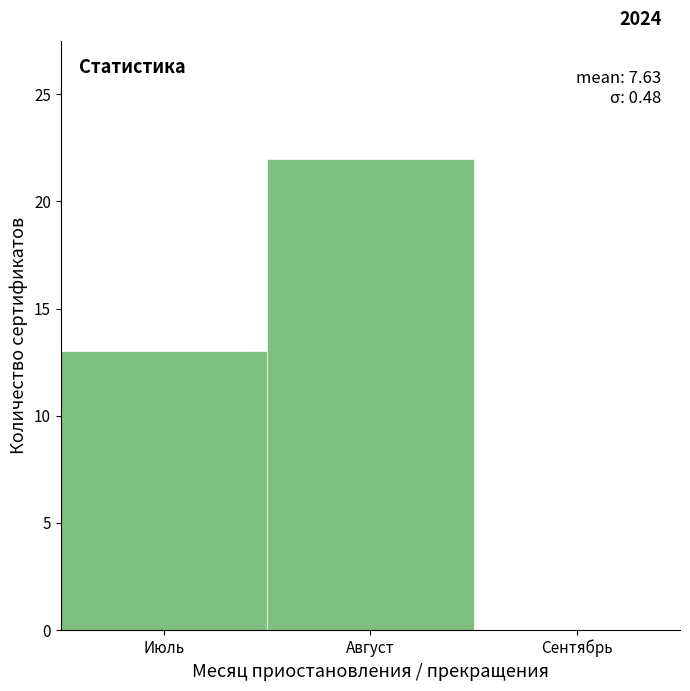

Reading left to right, transcribe all the data shown in this chart.

Июль=13	Август=22	Сентябрь=0